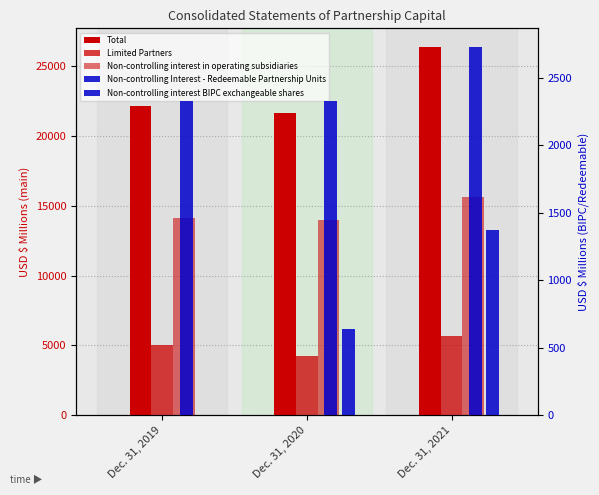

What is the difference between the highest and lowest values at Dec. 31, 2021?

25022